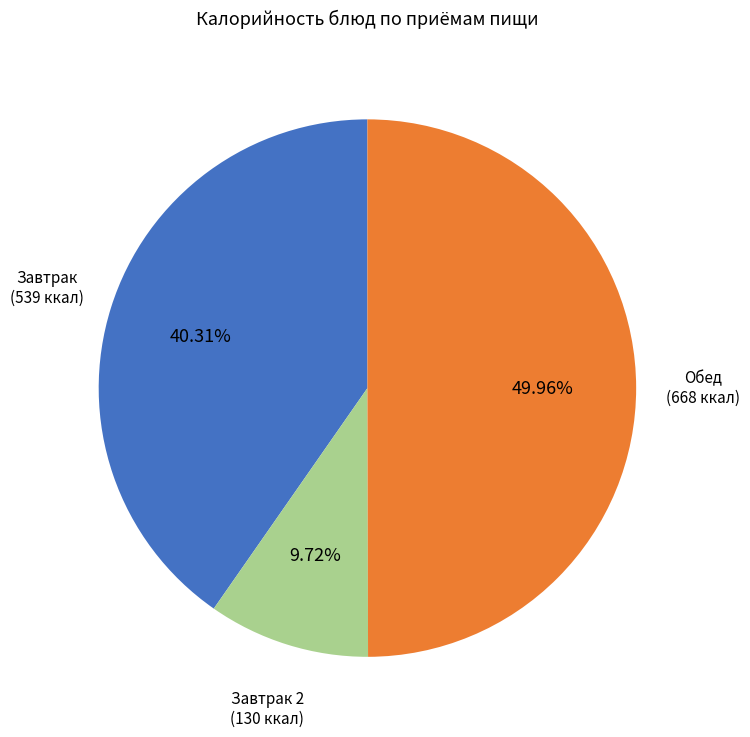

Which has a higher value, Обед or Завтрак 2?

Обед